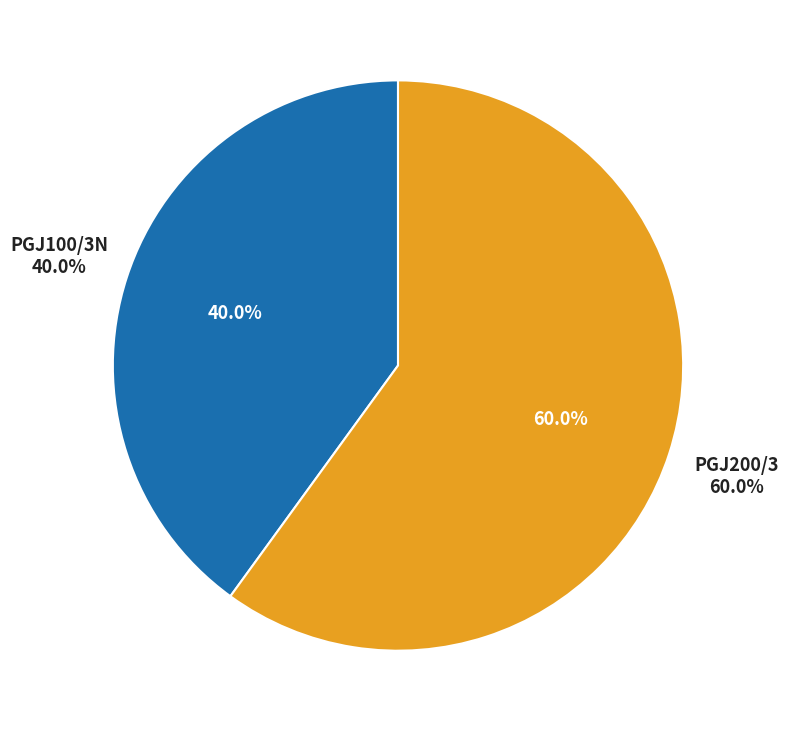

Do PGJ100/3N and PGJ200/3 together represent more than half of the pie?

Yes